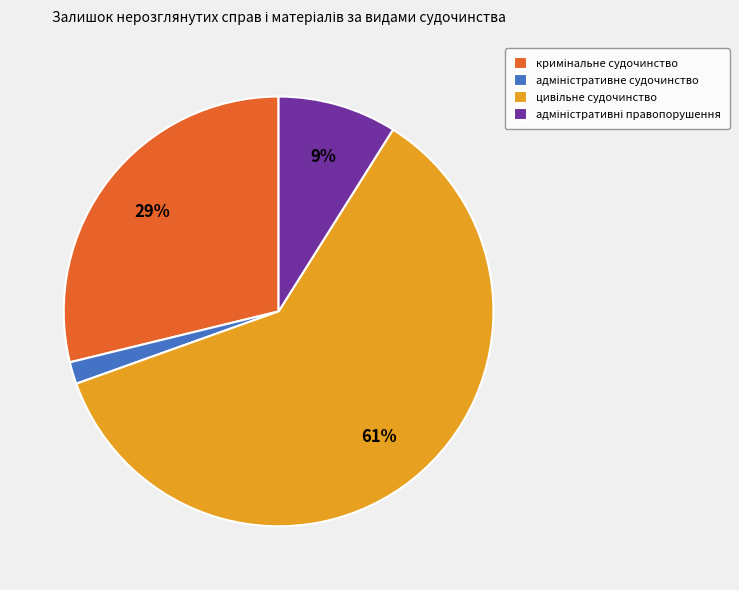

To the nearest percent, what is the average slice percentage?

25%